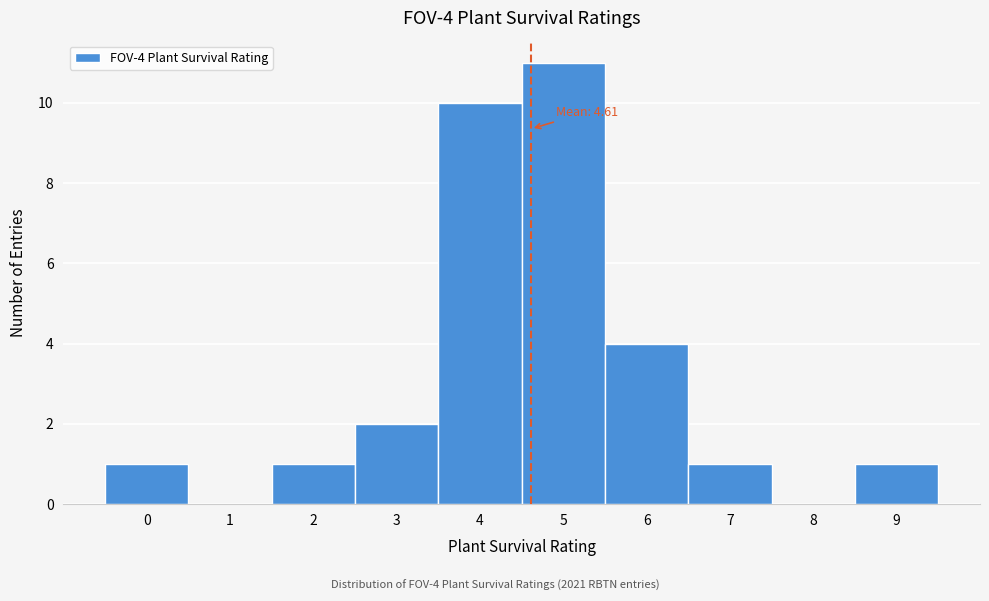

Over which range of the x-axis is the bar tallest?

4.5 to 5.5